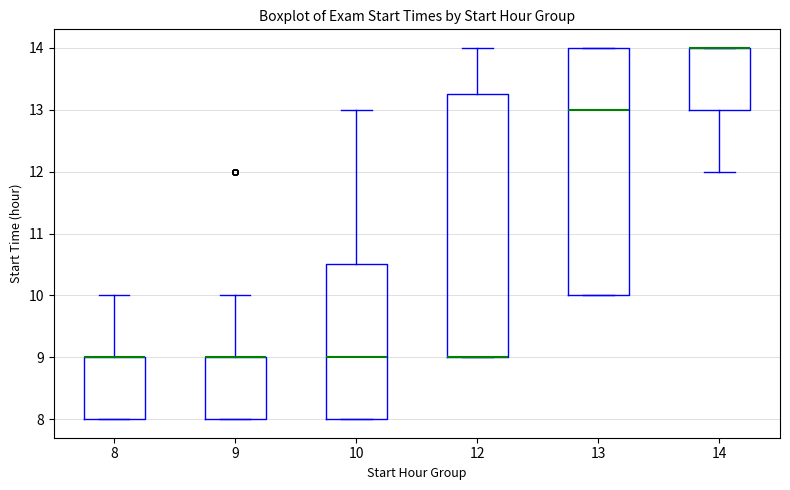

Comparing the boxes themselves (not the whiskers), which one is the tallest?

12